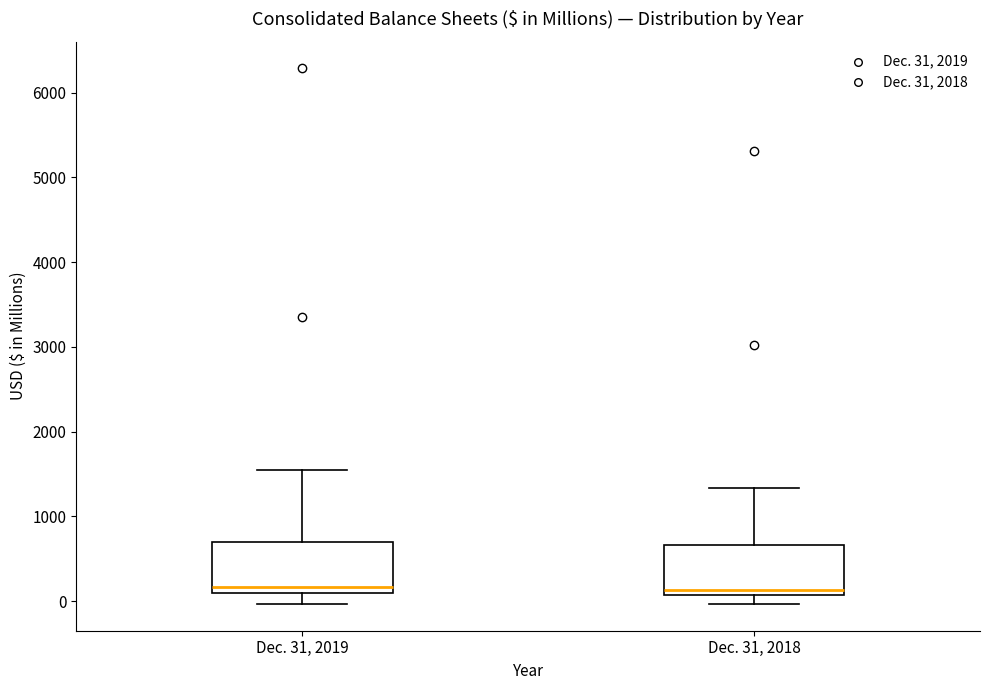

Reading left to right, transcribe this box plot: for each box, give where its median line is, the range the box spans, and where its two whiskers end, as read against the y-axis. The values are not printed on the chart, so give them approximately, as read against the axis.

Dec. 31, 2019: median 200, box 100 to 700, whiskers 0 to 1500
Dec. 31, 2018: median 100 (just above the box's lower edge), box 100 to 700, whiskers 0 to 1300